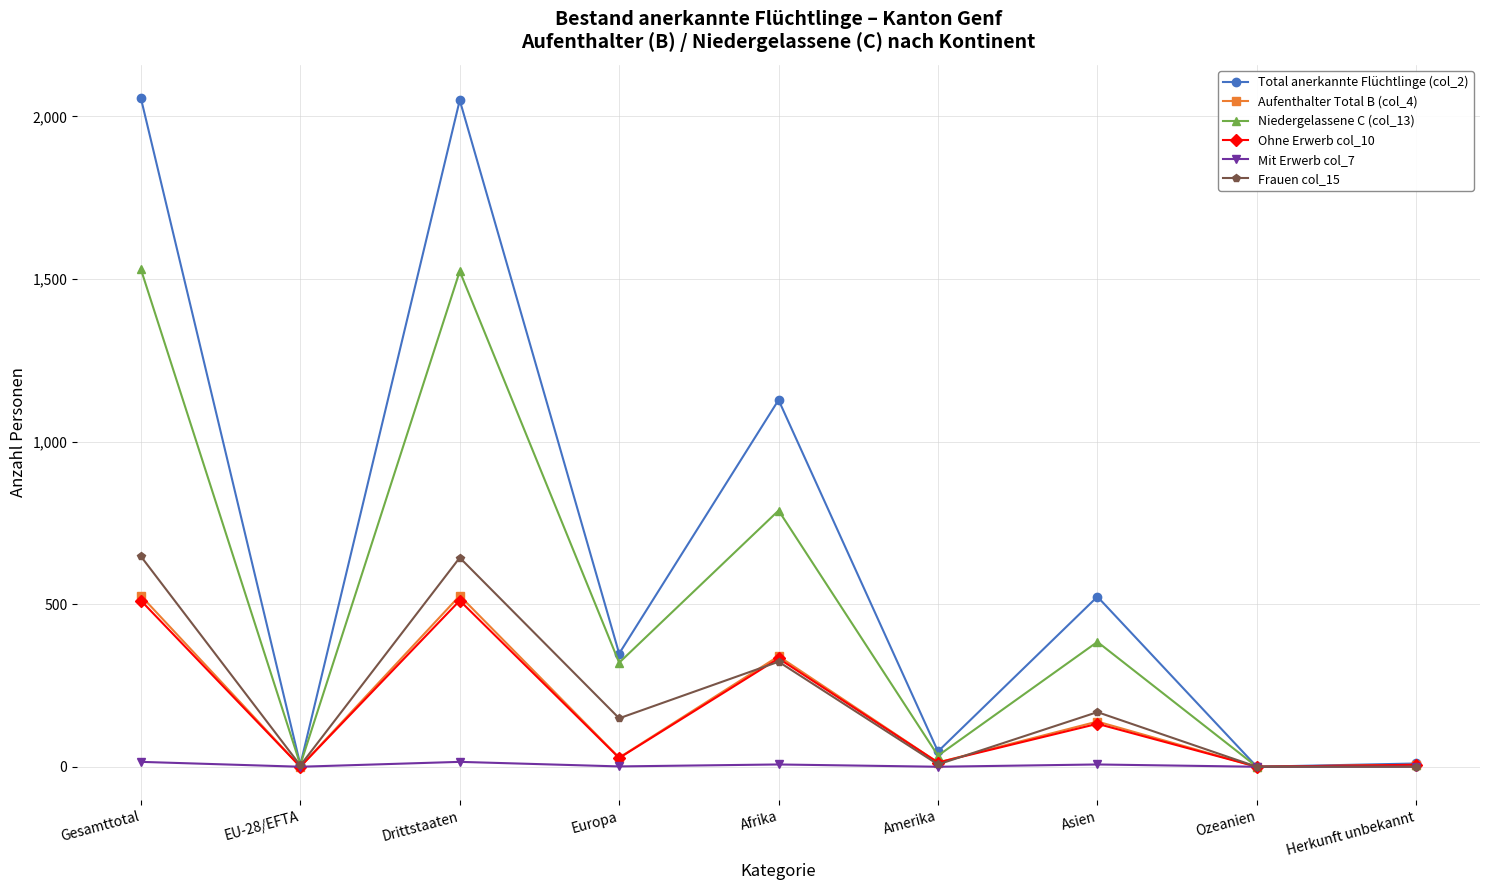

Where is the first local minimum for Ohne Erwerb col_10?

EU-28/EFTA